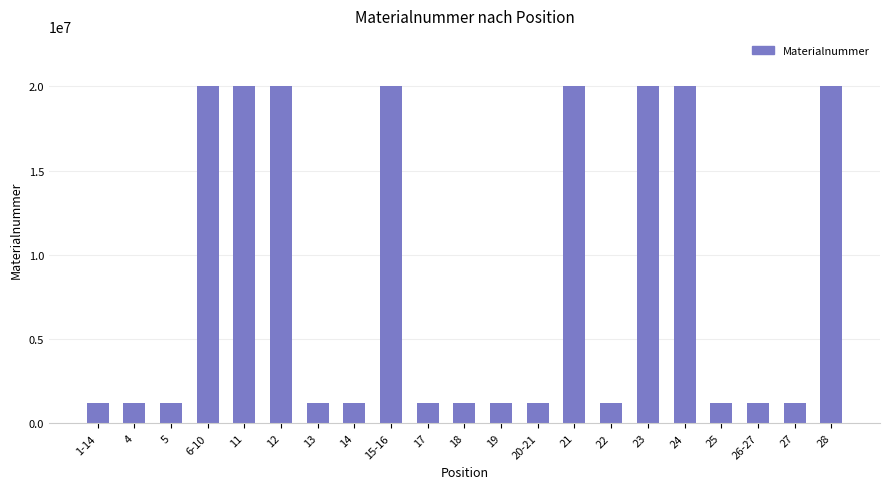

What is the value of the 20th bar from the left?

1220050